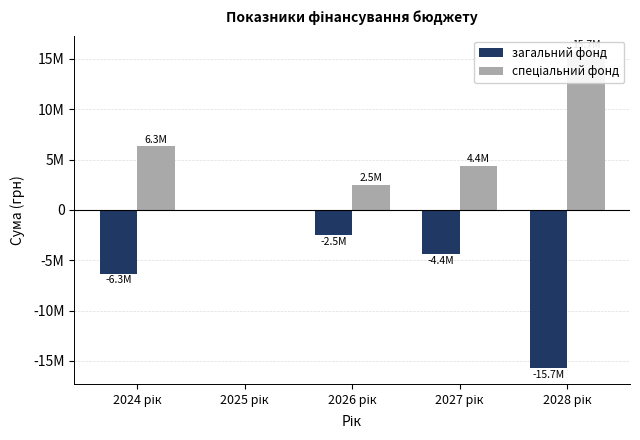

Read the спеціальний фонд value at 2024 рік.

6328026